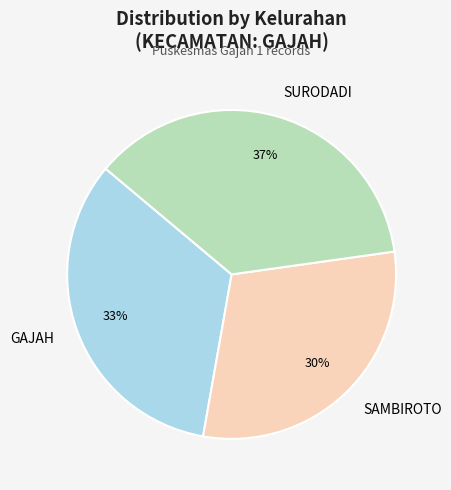

Do GAJAH and SURODADI together represent more than half of the pie?

Yes